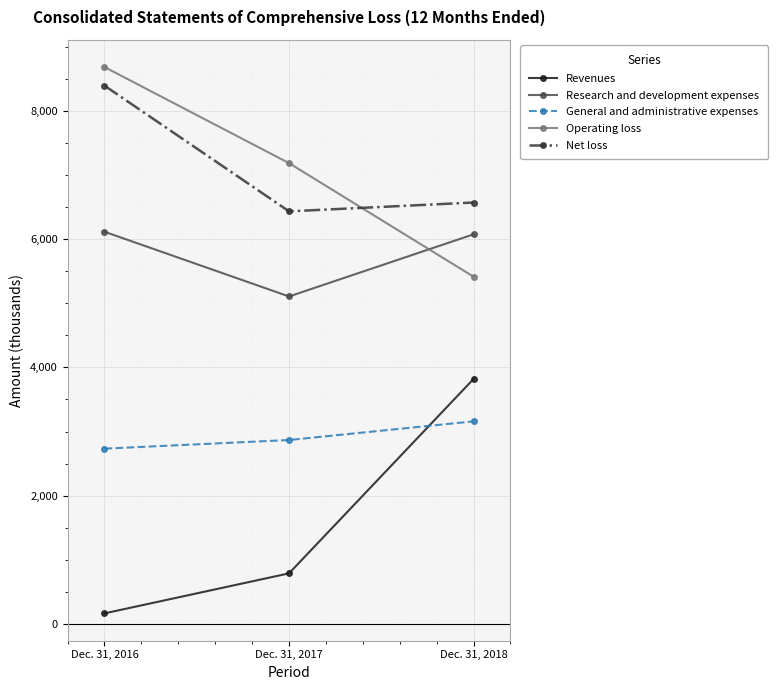

List the labels in order of Revenues value, largest first.

Dec. 31, 2018, Dec. 31, 2017, Dec. 31, 2016